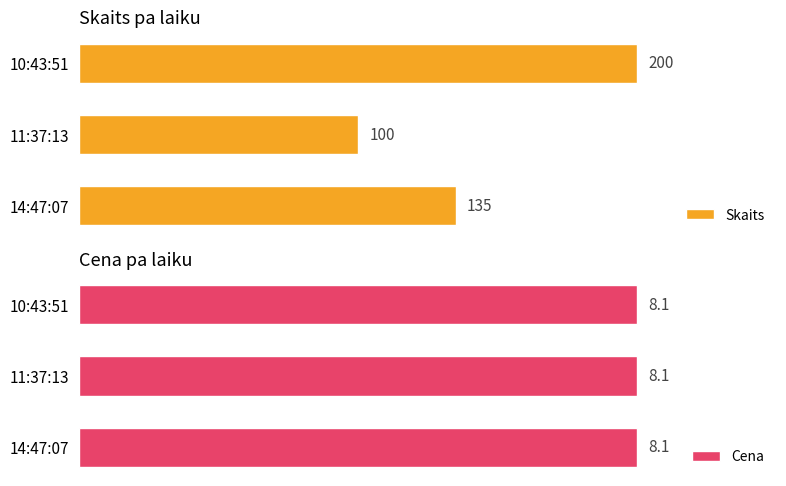

At which label is Skaits closest to 150?

14:47:07